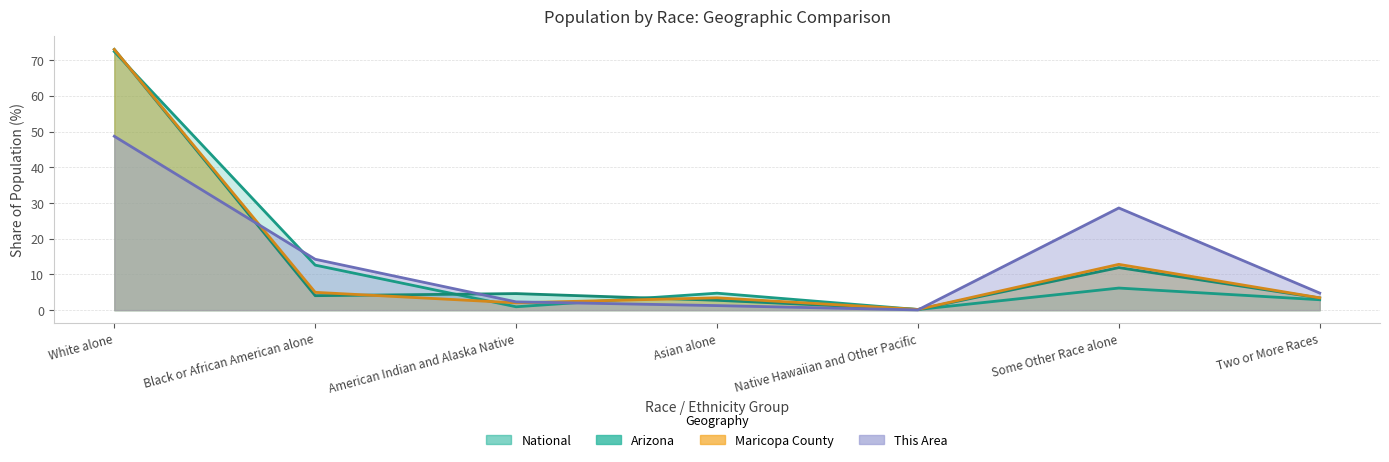

What is the difference between the highest and lowest values at Two or More Races?

1.9